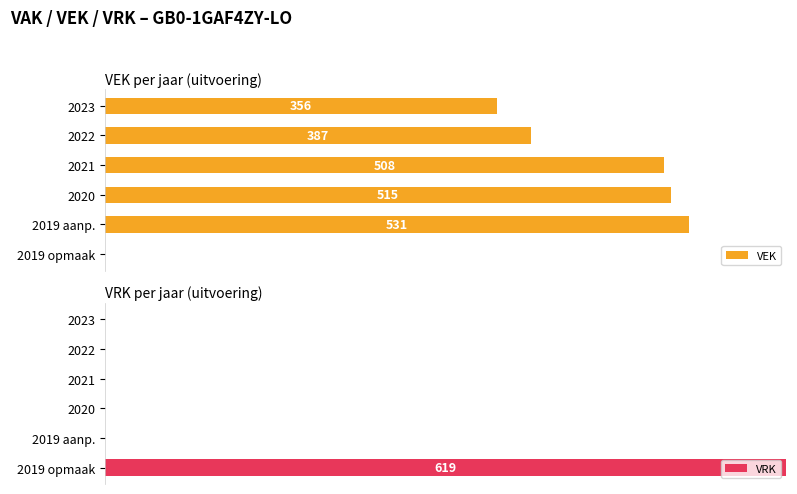

Does the chart contain any negative values?

No